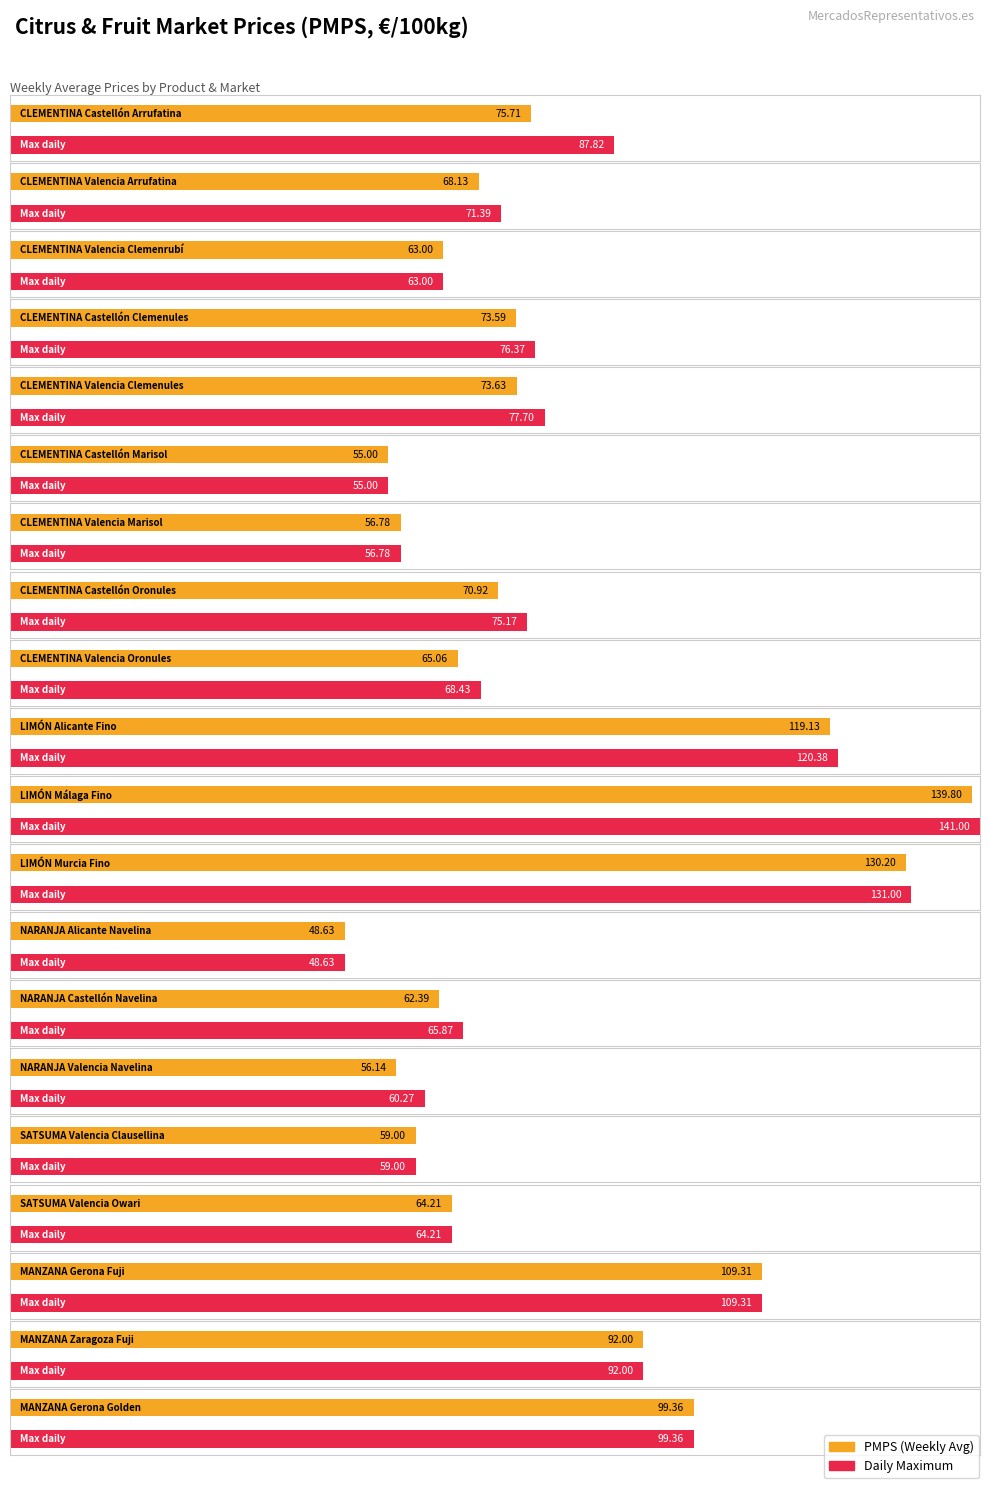

Read the value at CLEMENTINA Castellón Clemenules.

73.6